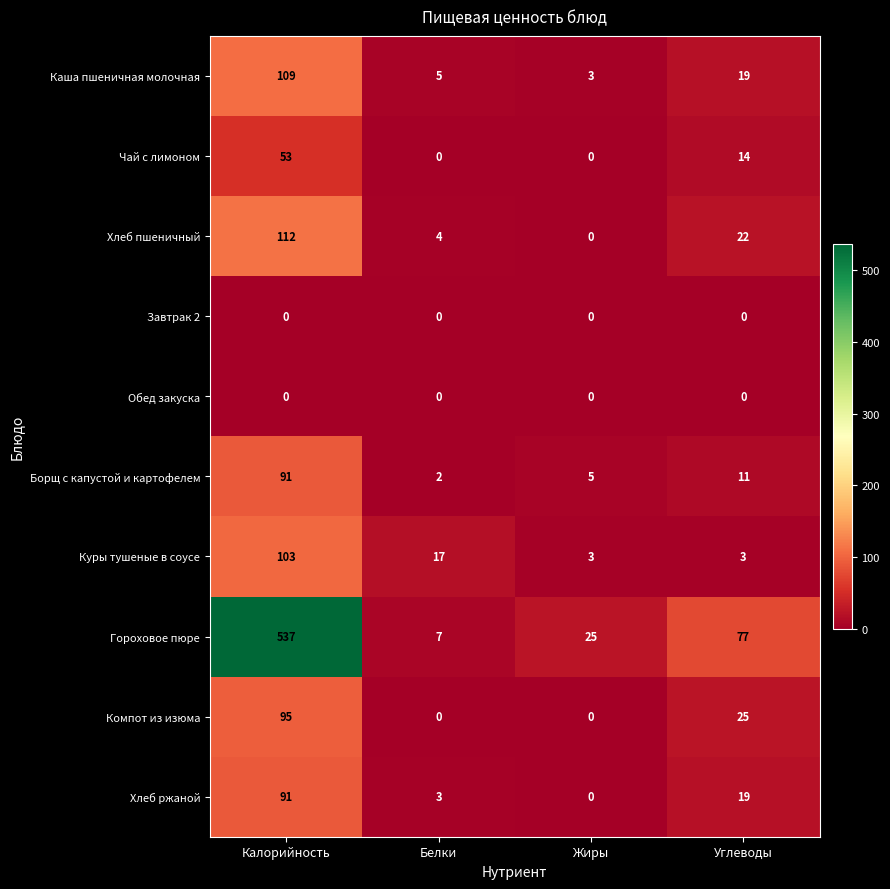

Where does the Чай с лимоном series first go above 14?

Калорийность